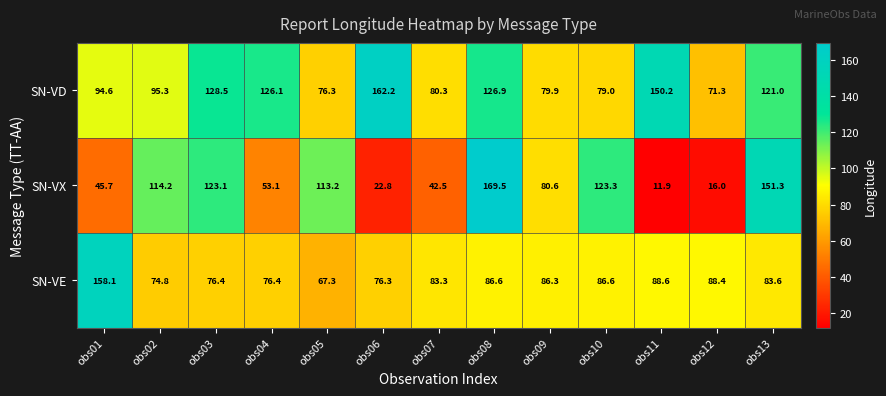

At obs04, list the series in order from smallest to largest.

SN-VX, SN-VE, SN-VD